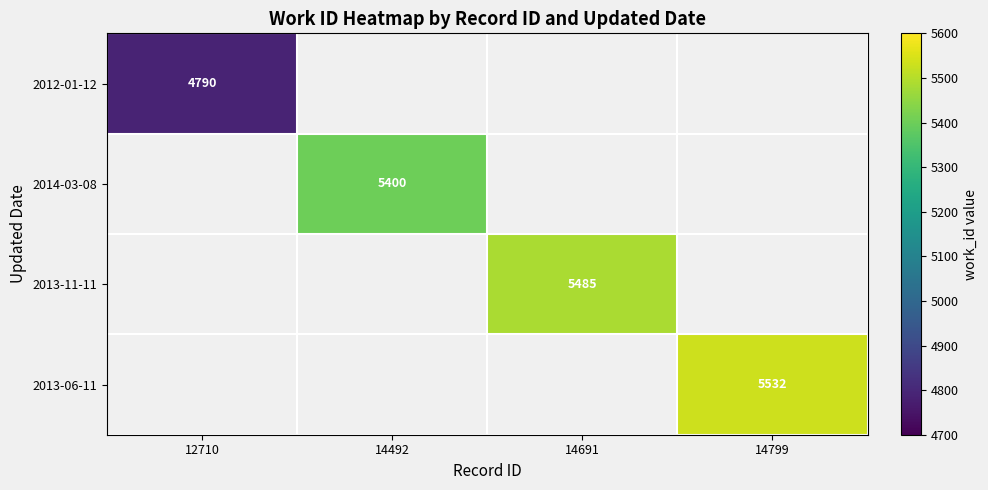

The value of 2013-06-11 at 14799 is 5532. True or false?

True